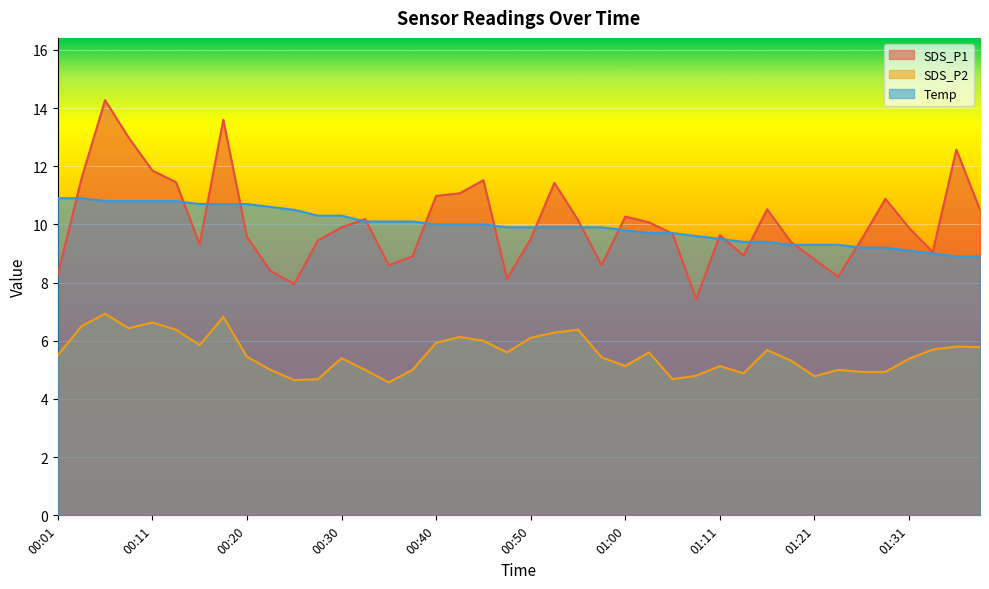

The SDS_P2 series shows 6.1 at 00:50. True or false?

True